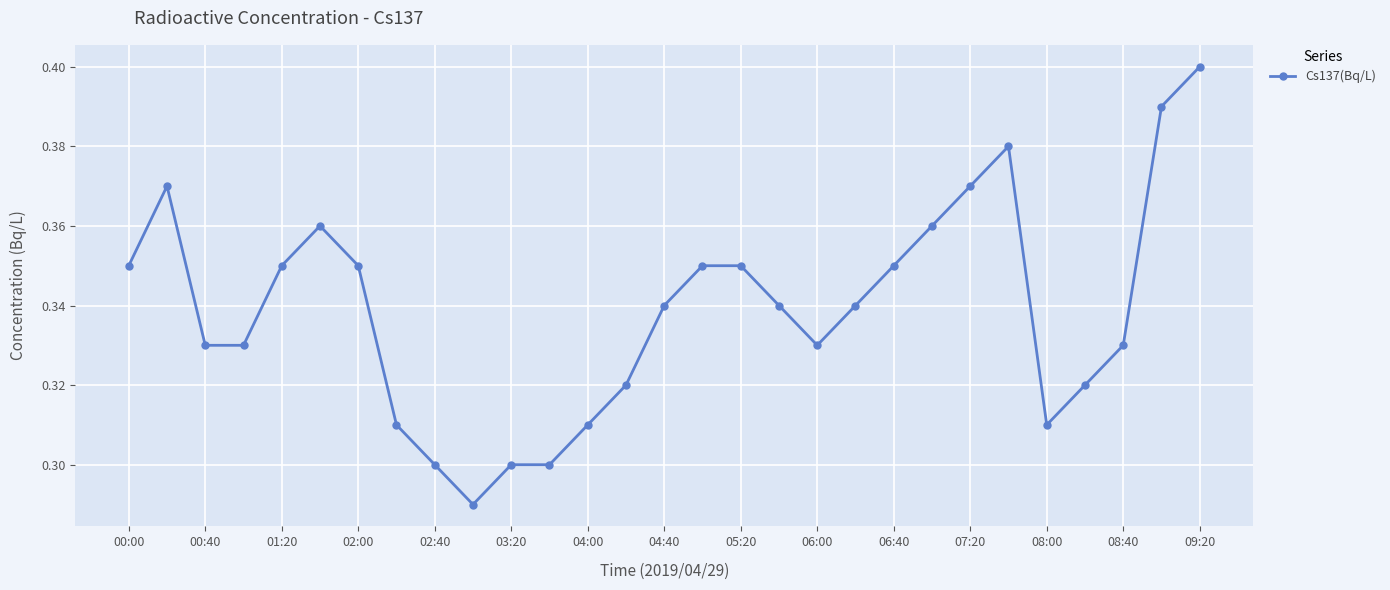

How many values are between 0 and 1?

29